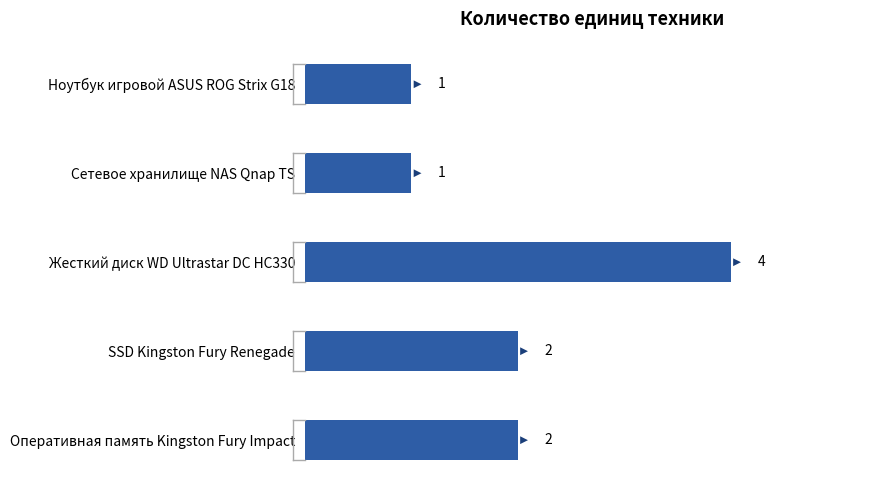

Count the number of data series in this chart.

1